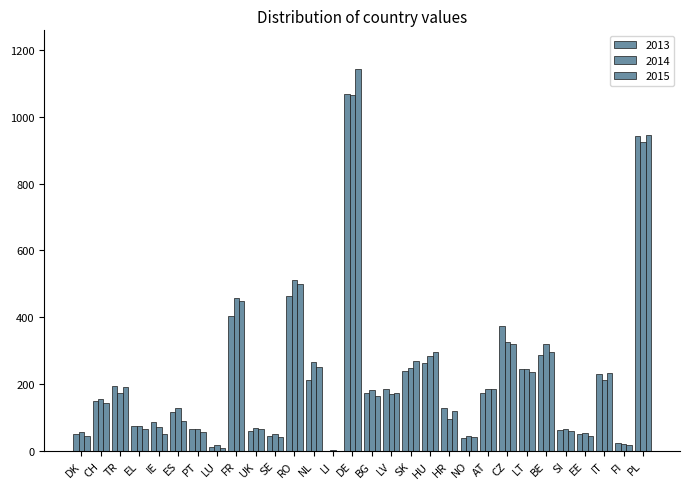

Which series has the largest range (max minus min)?

2015